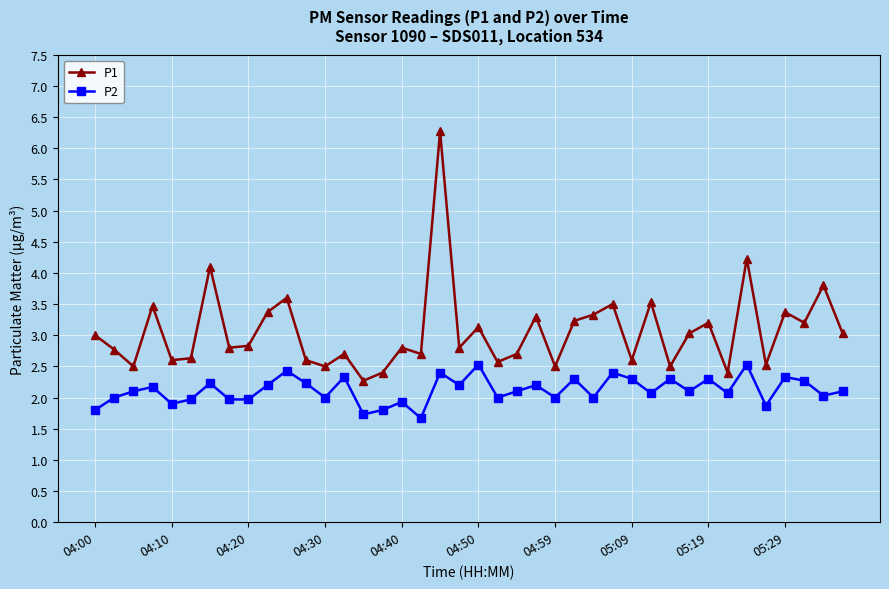

List the series in order of their peak value, highest first.

P1, P2